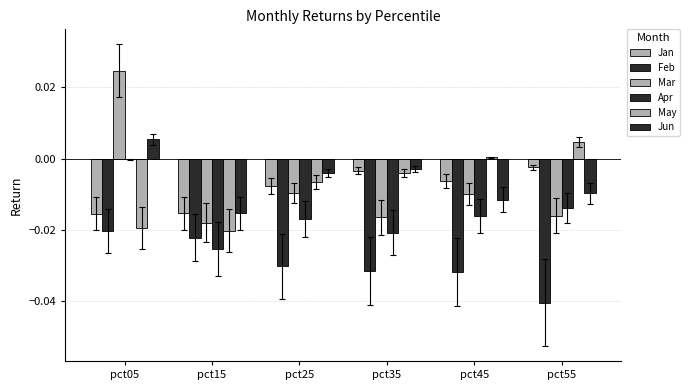

At pct25, list the series in order from smallest to largest.

Feb, Apr, Mar, Jan, May, Jun